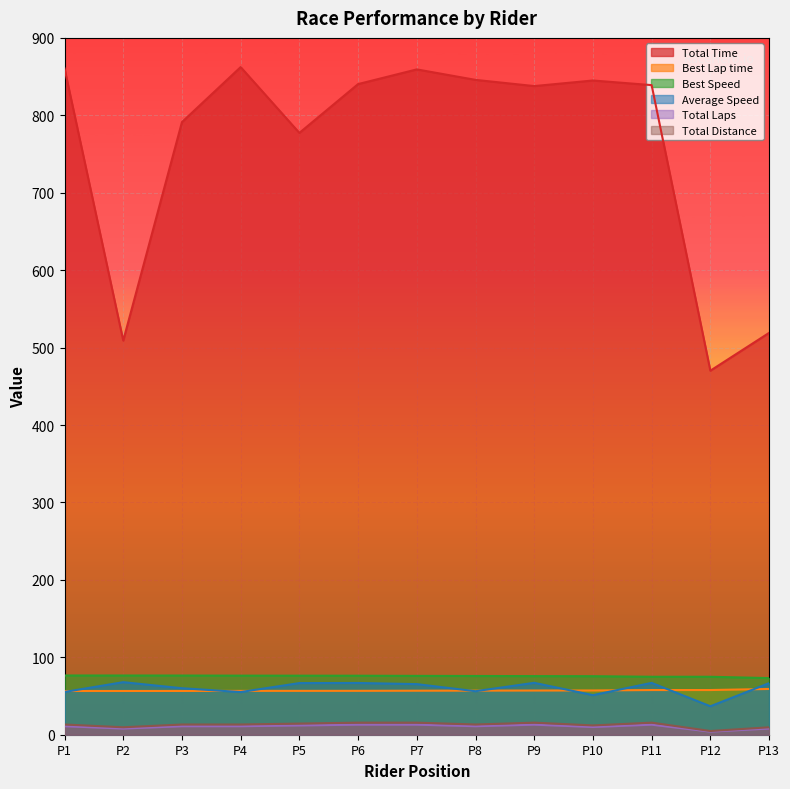

Which series has the widest spread of values?

Total Time